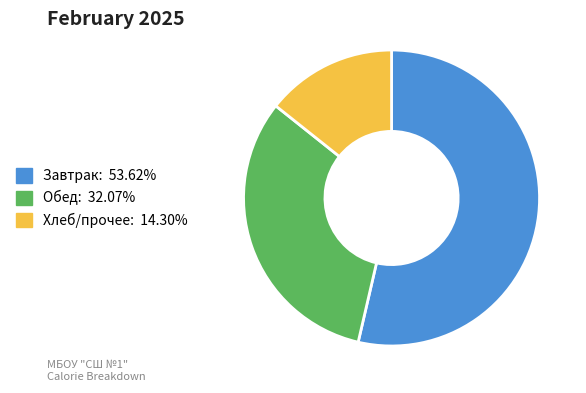

Is there any slice that represents more than half of the pie?

Yes